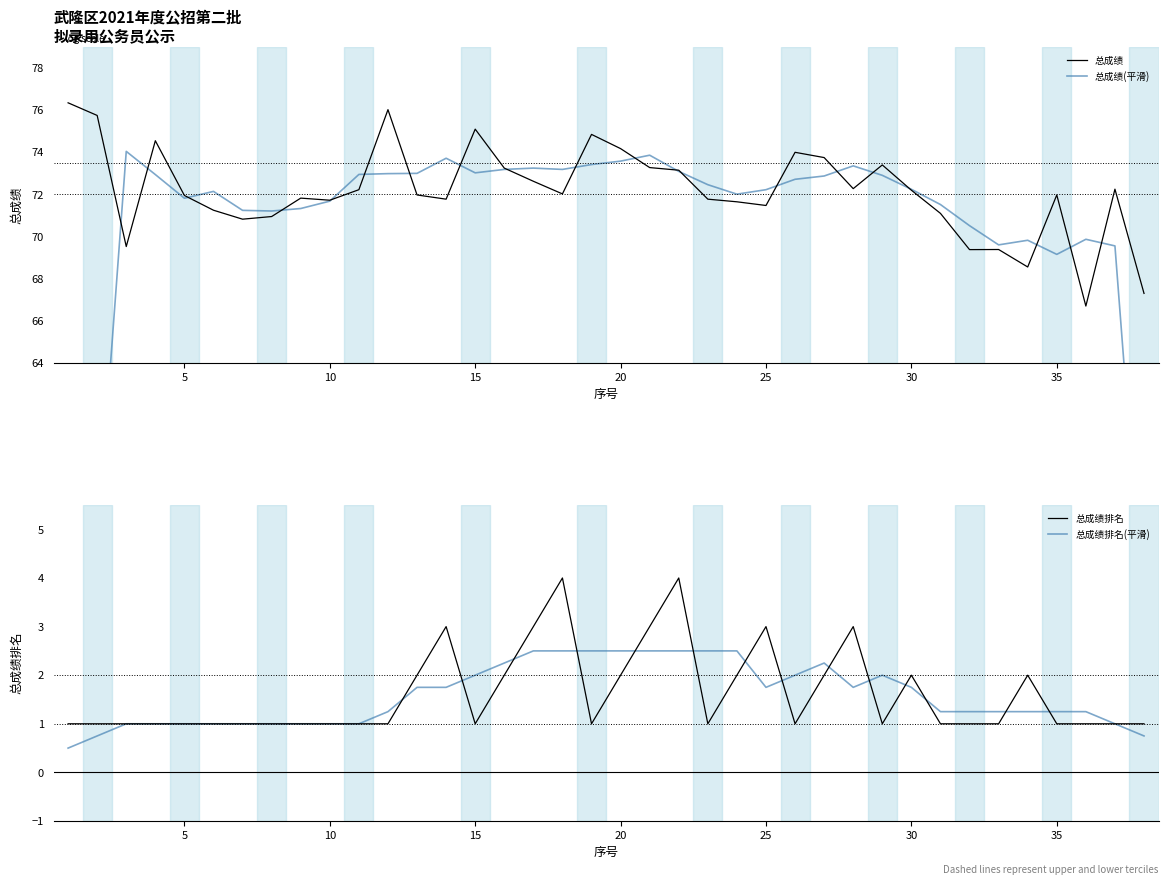

What is the average value of the 总成绩排名 series?

1.6